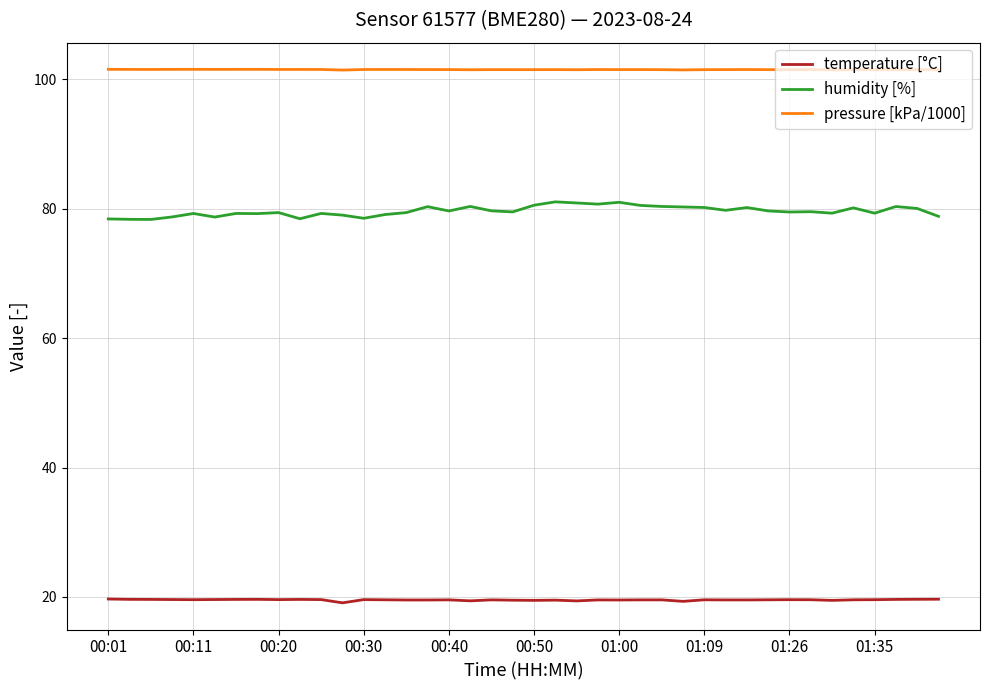

Which series has the widest spread of values?

humidity [%]